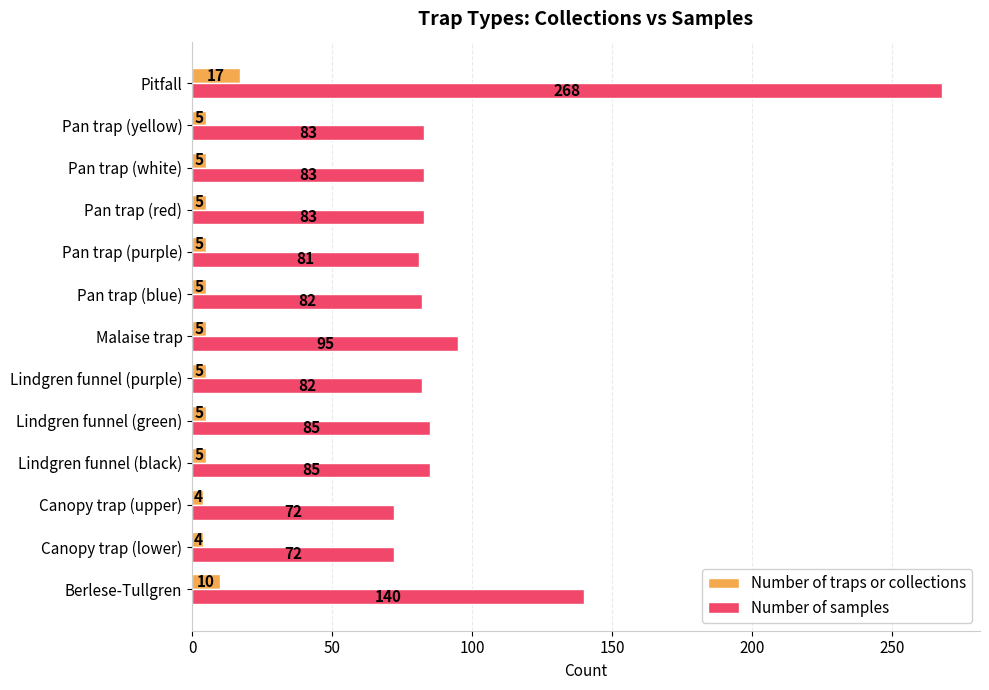

The value of Number of samples at Lindgren funnel (green) is 57. True or false?

False